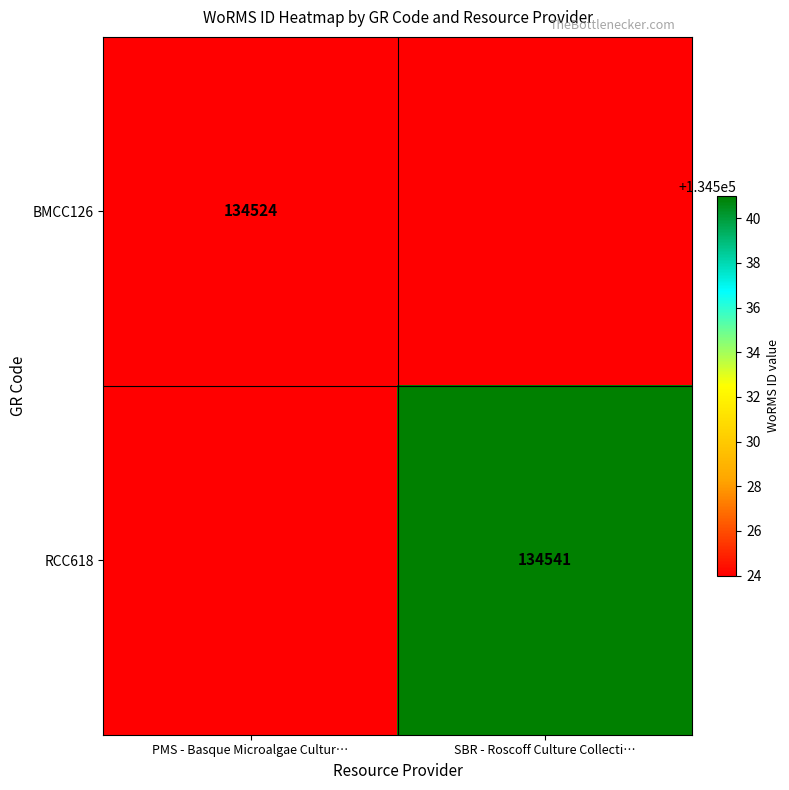

The value of RCC618 at SBR - Roscoff Culture Collecti… is 134541. True or false?

True